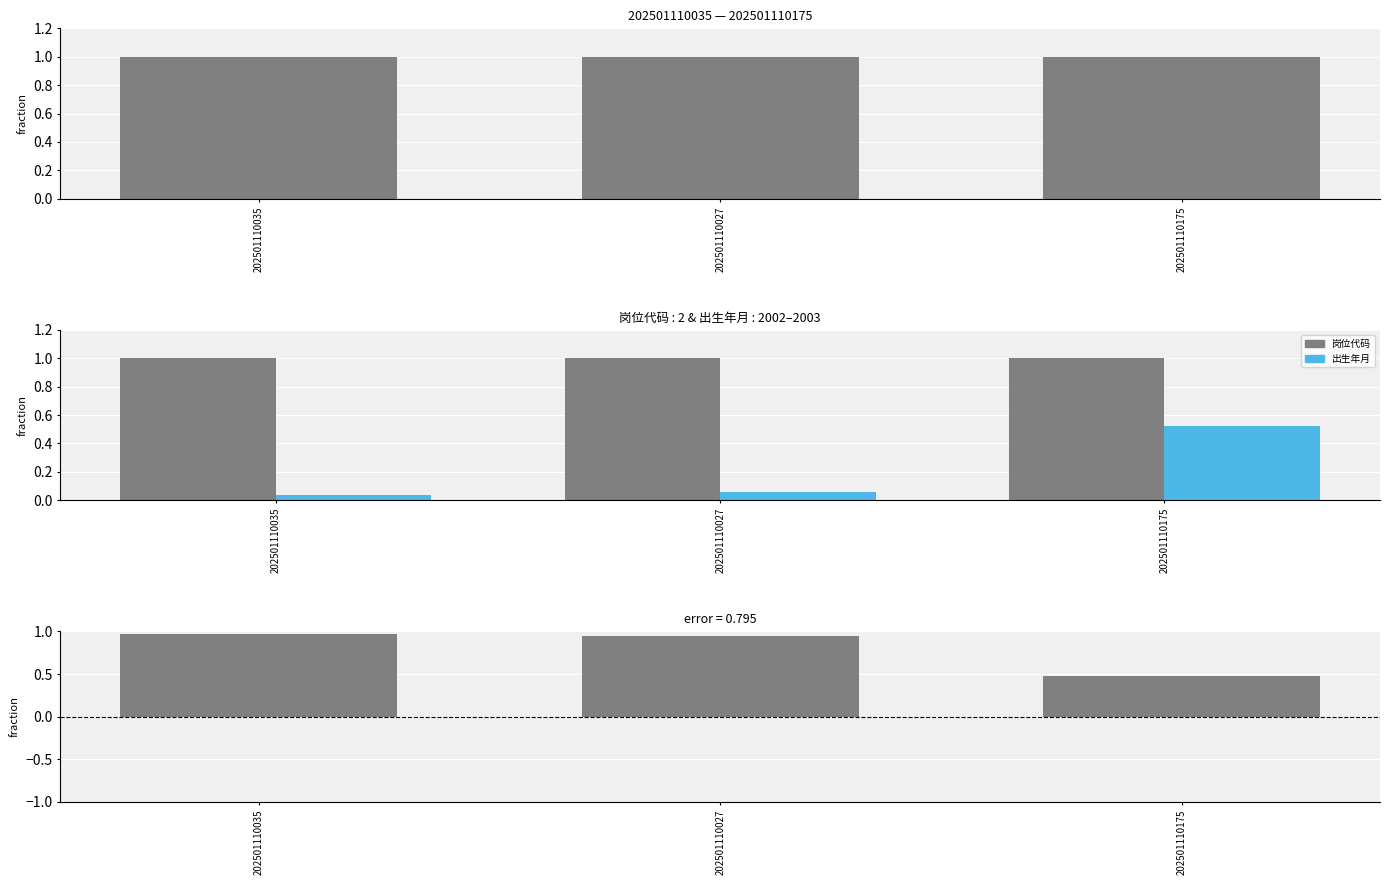

Which has a higher value, 202501110035 or 202501110175?

202501110035